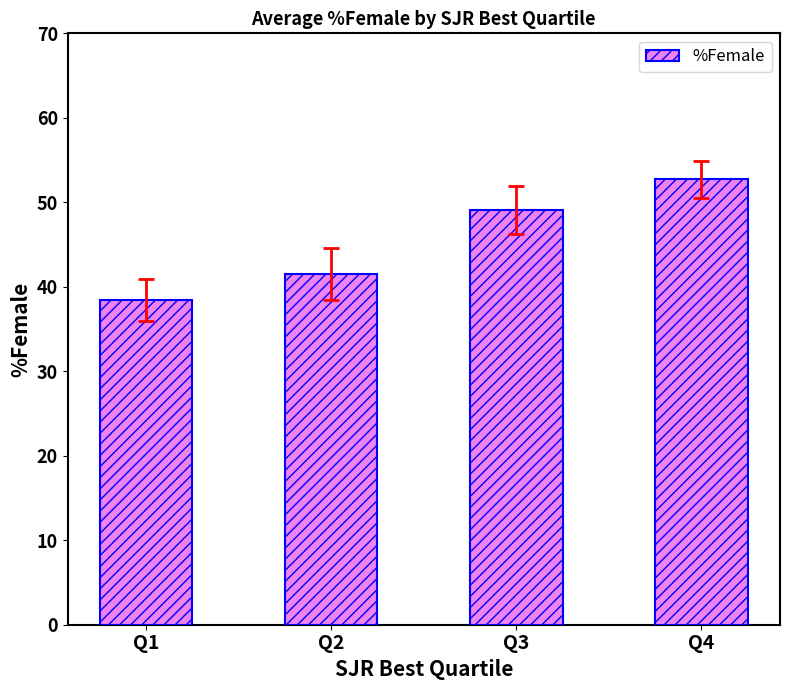

Which has a higher value, Q2 or Q4?

Q4